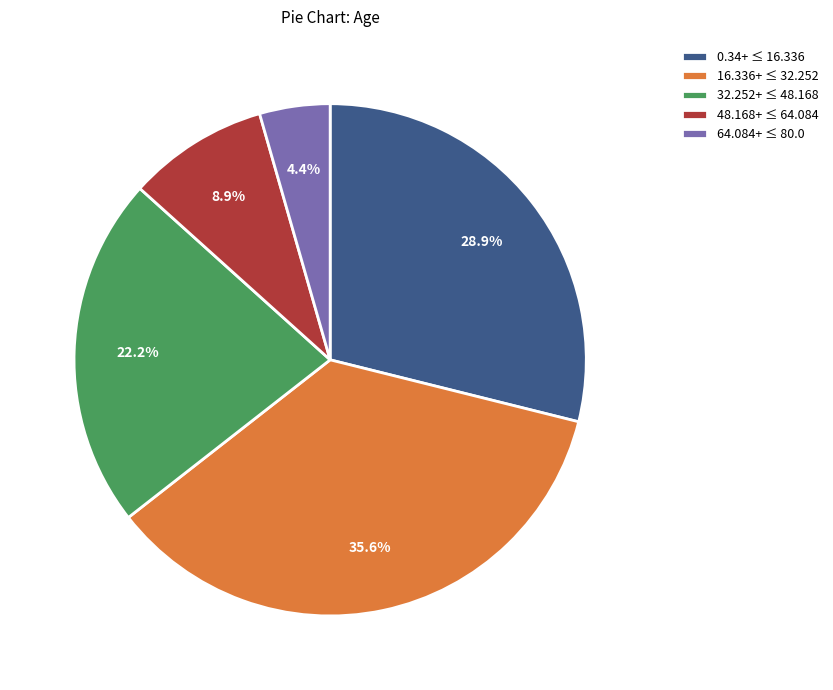

Do 64.084+ ≤ 80.0 and 0.34+ ≤ 16.336 together represent more than half of the pie?

No